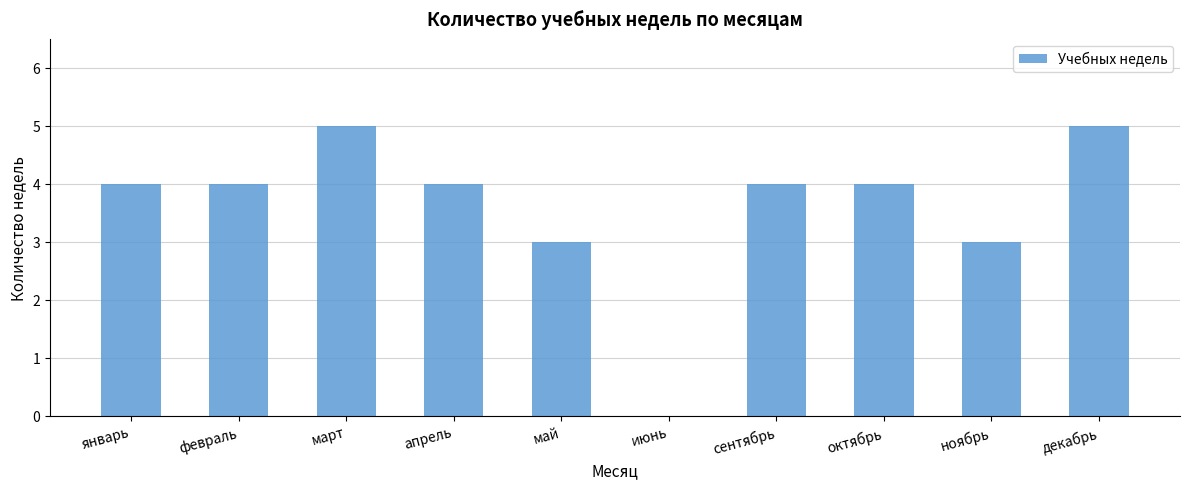

What is the greatest value displayed?

5